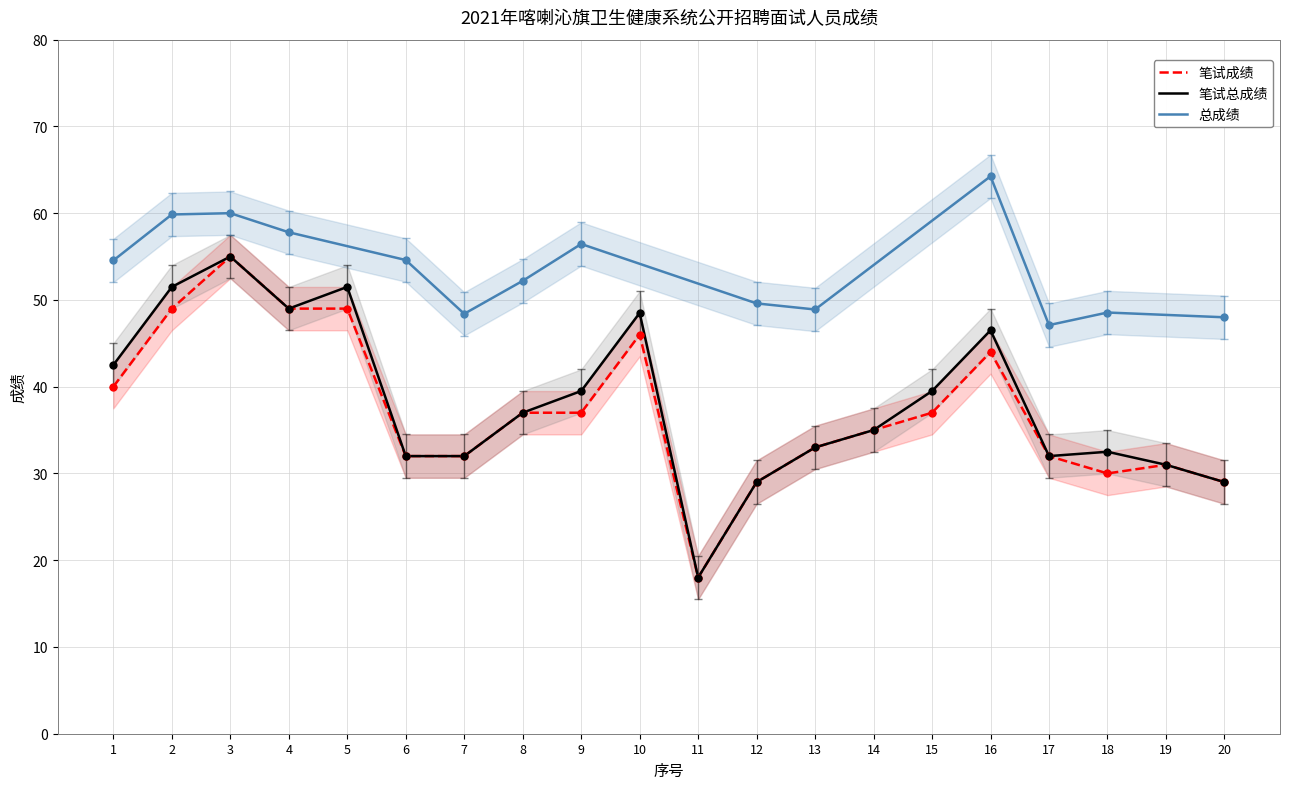

Which category has the highest value in the 笔试成绩 series?

3